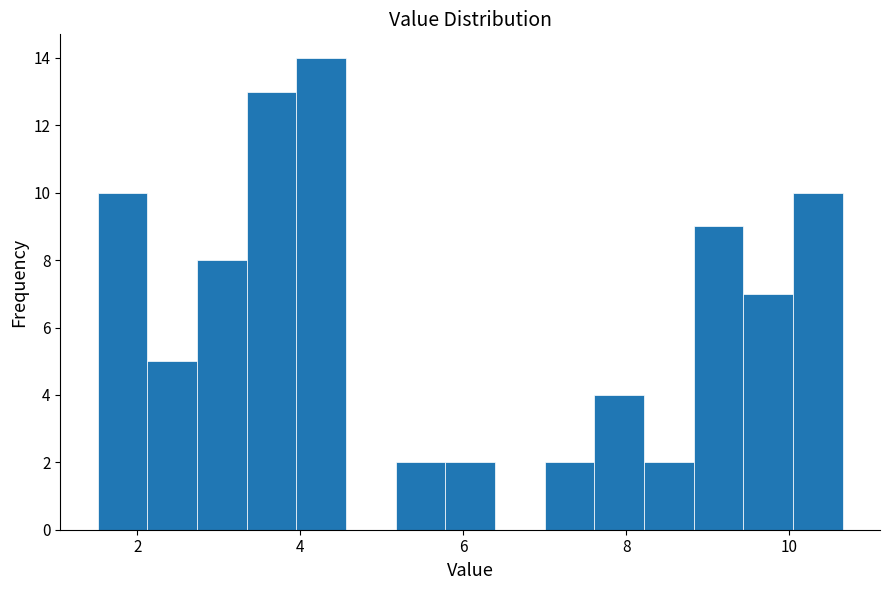

Read against the x-axis, roughly where is the centre of the tallest bar?

4.2